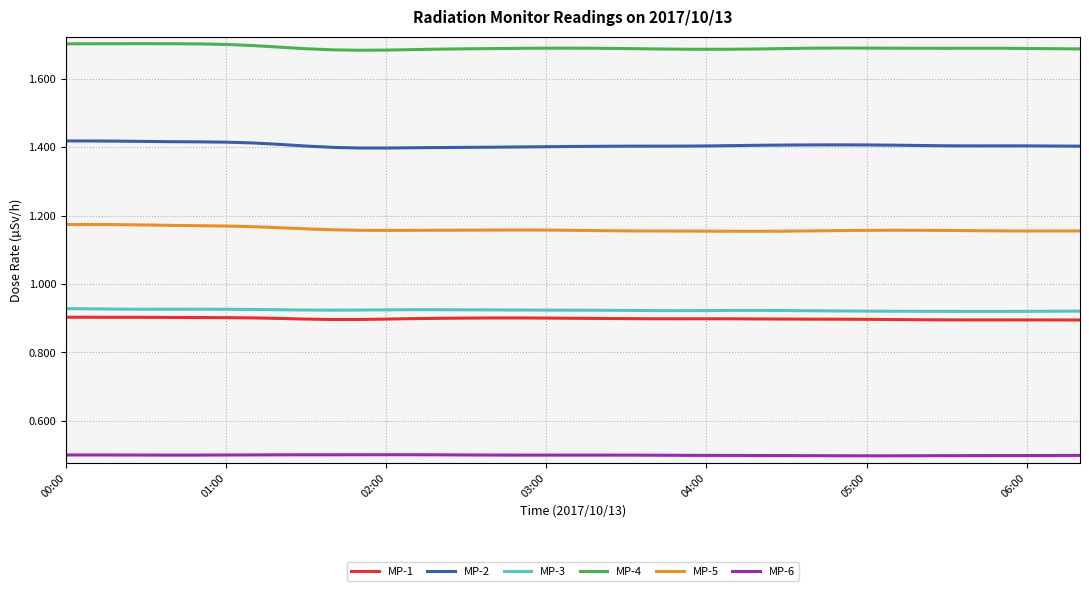

What is the smallest value displayed?

0.5